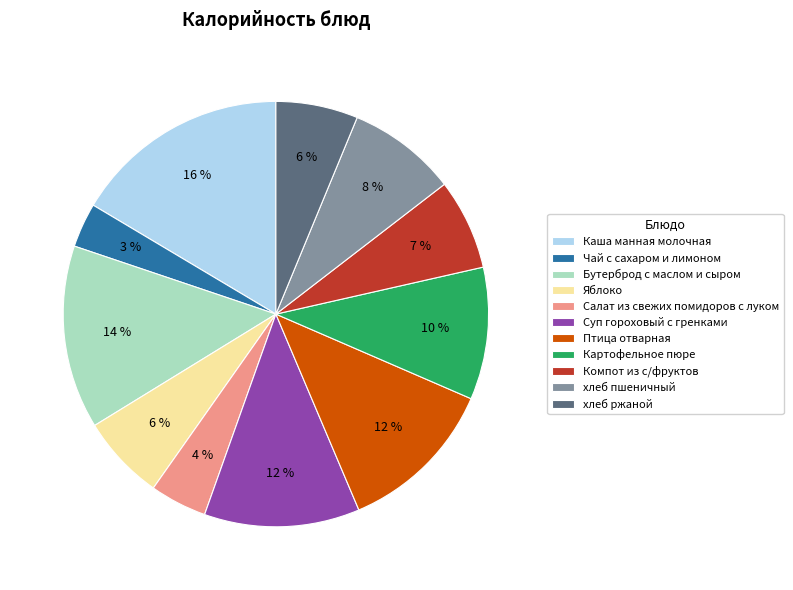

How many slices are in this pie chart?

11